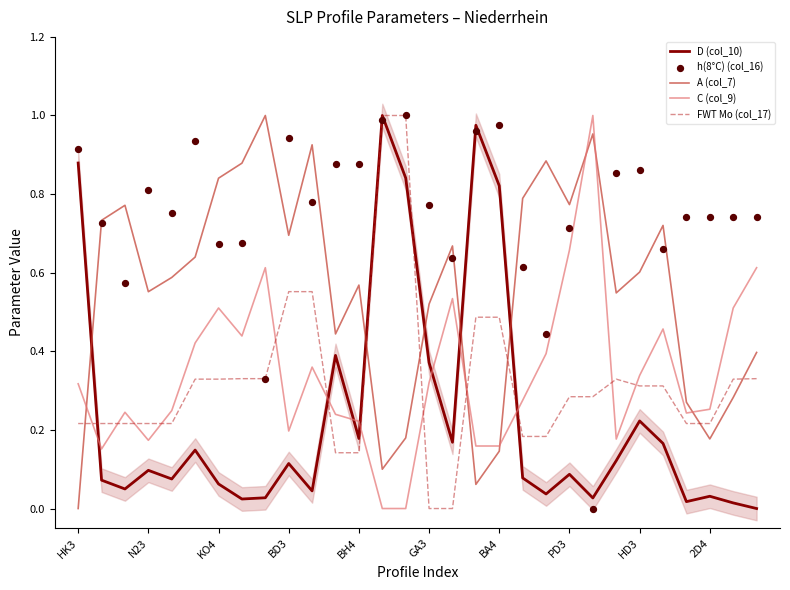

Which series has the widest spread of Y values?

D (col_10)